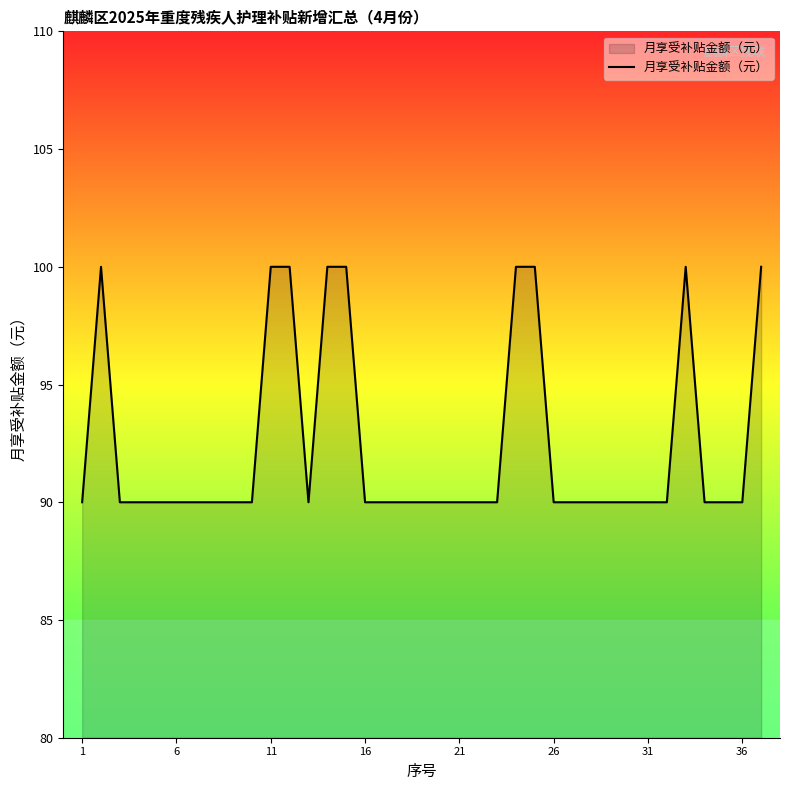

What is the difference between the maximum and minimum values?

10